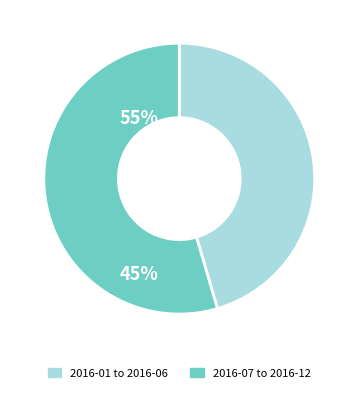

How many slices are in this pie chart?

2